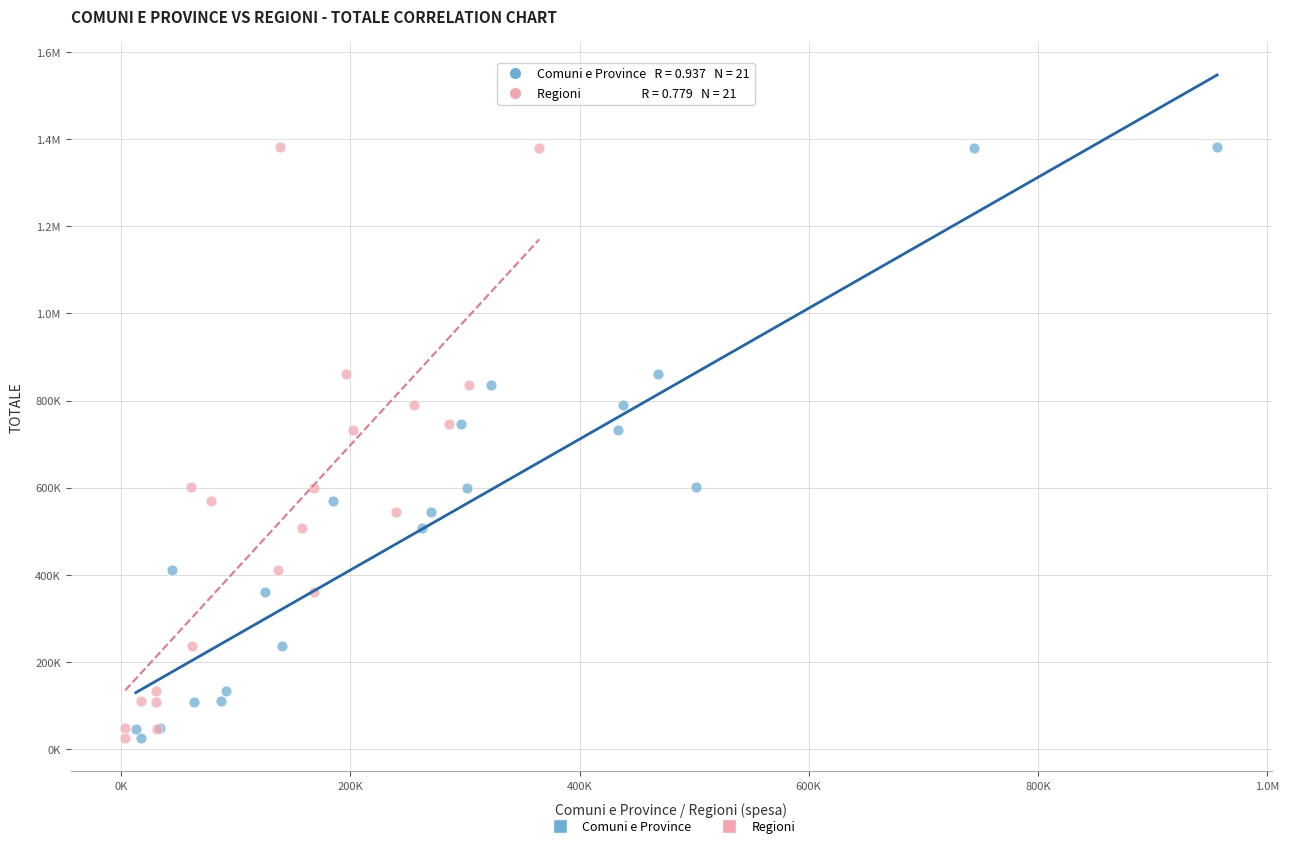

What are all the series names shown in the legend?

Comuni e Province, Regioni